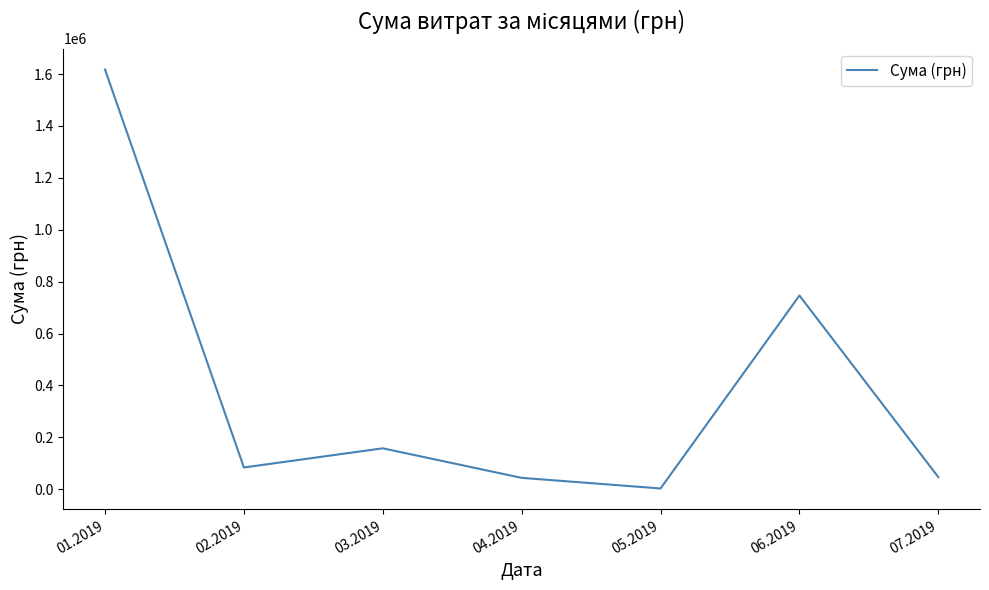

What is the difference between the values at 07.2019 and 01.2019?

1571318.0